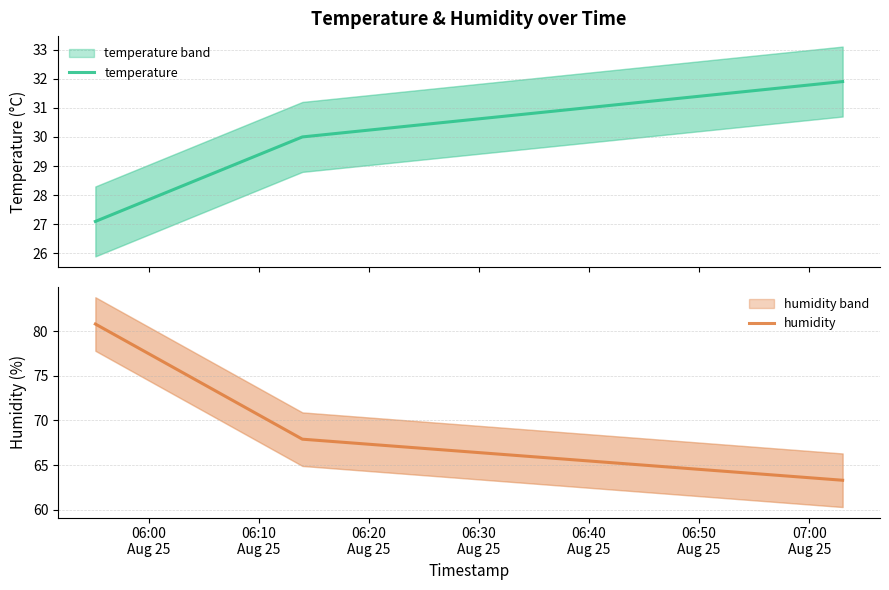

How many categories are shown in the chart?

3